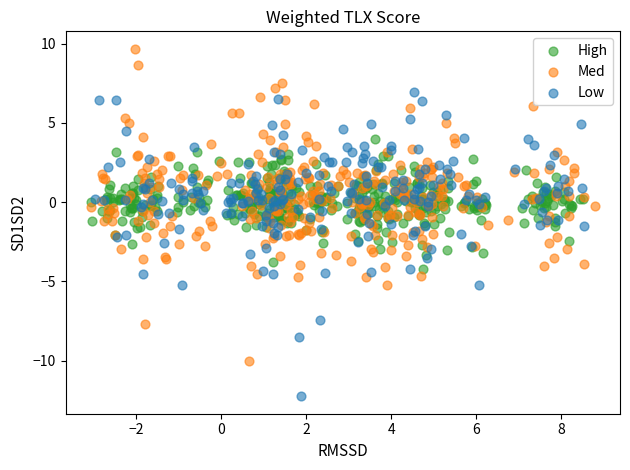

Which series contains the highest Y value?

Med